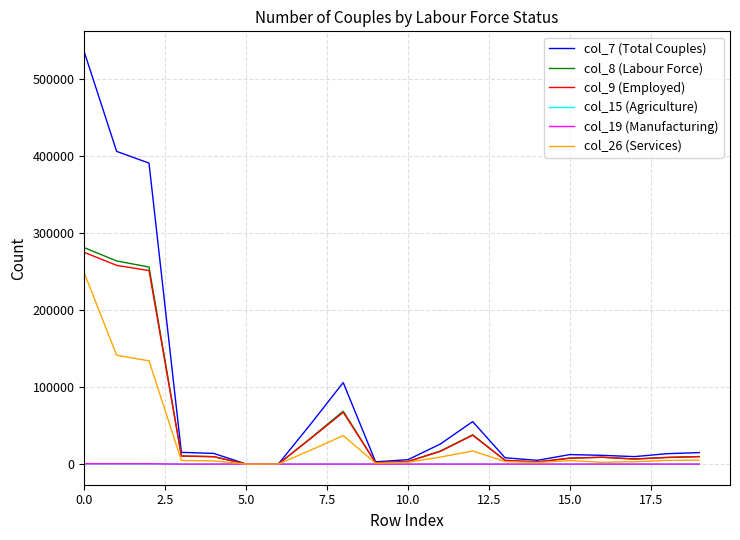

Which series has the largest total across all categories?

col_7 (Total Couples)